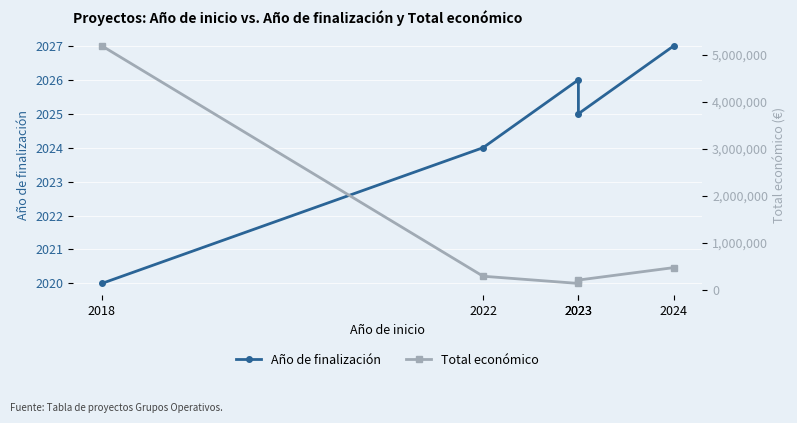

True or false: Año de finalización and Total económico intersect in this chart.

False